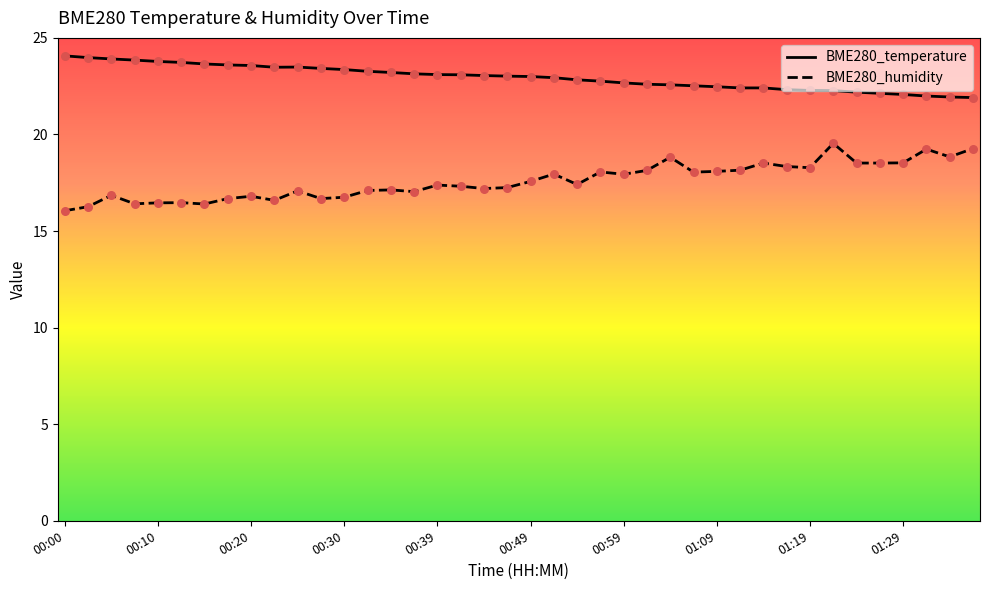

What are all the series names shown in the legend?

BME280_temperature, BME280_humidity